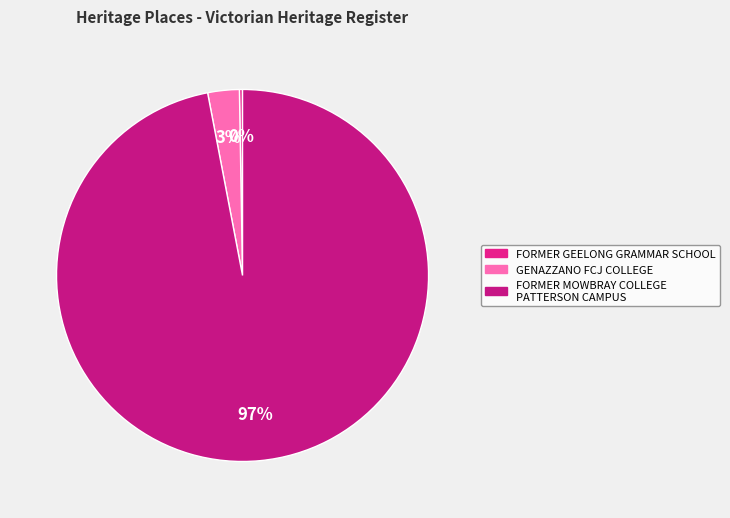

True or false: FORMER MOWBRAY COLLEGE PATTERSON CAMPUS accounts for 99% of the total.

False